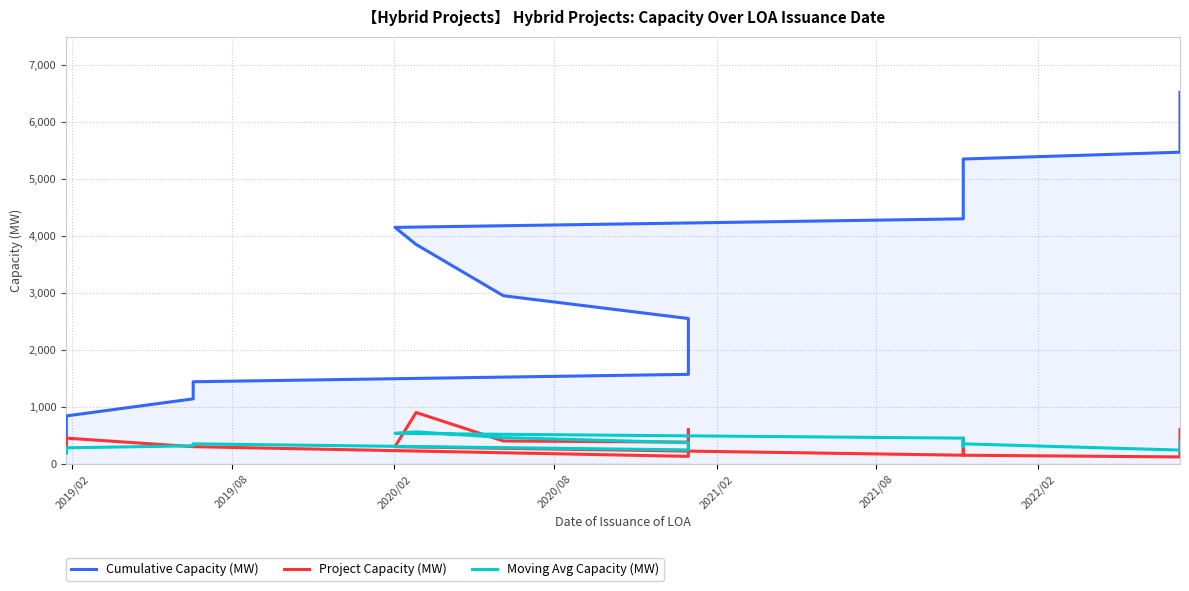

Where is Project Capacity (MW) nearest to the value 510?

2020/02